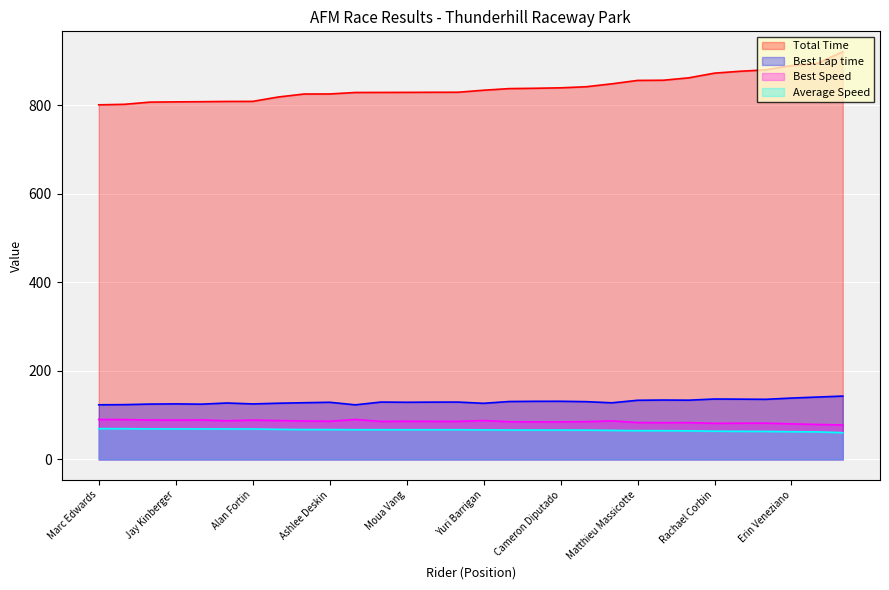

What is the total value across all series at Patryk Buchcik?

1090.8